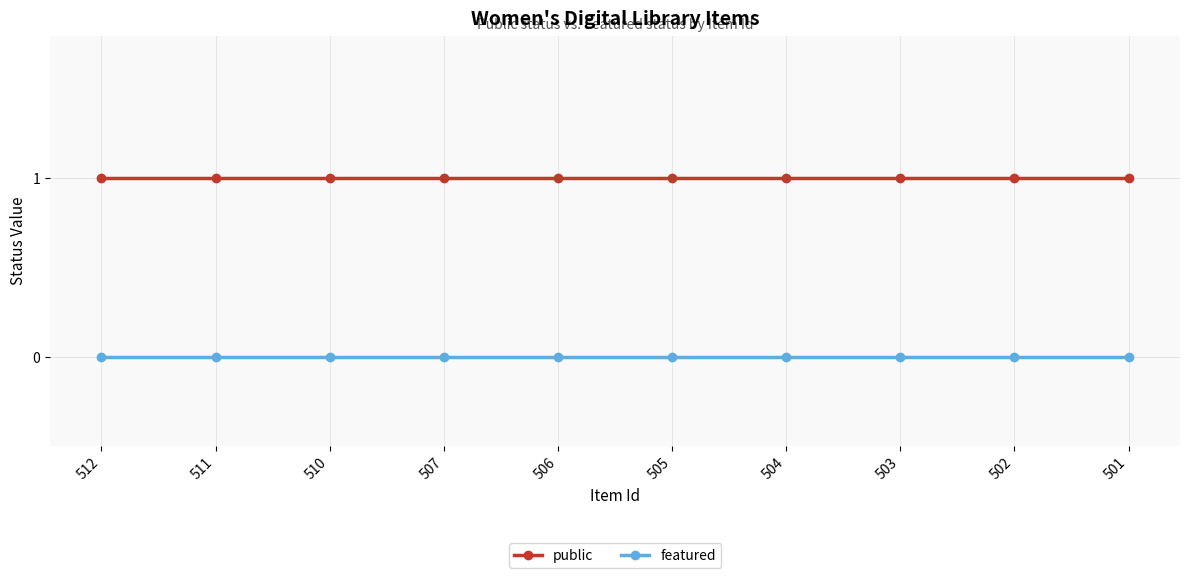

True or false: featured and public intersect in this chart.

False